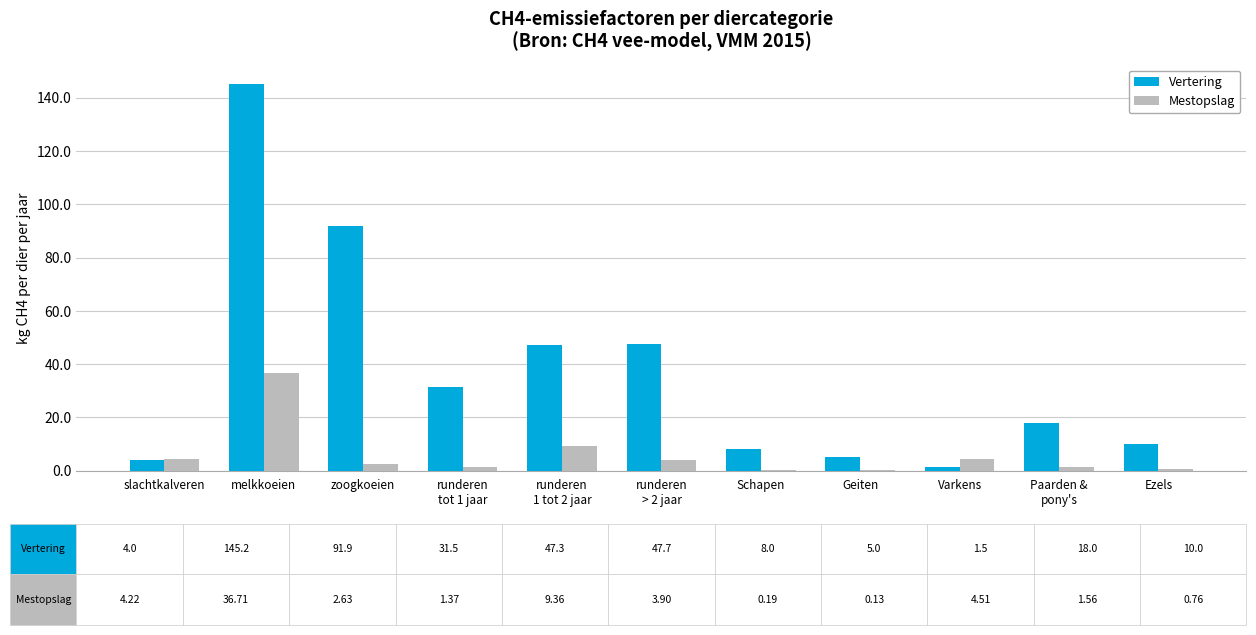

What is the maximum value for Vertering?

145.2